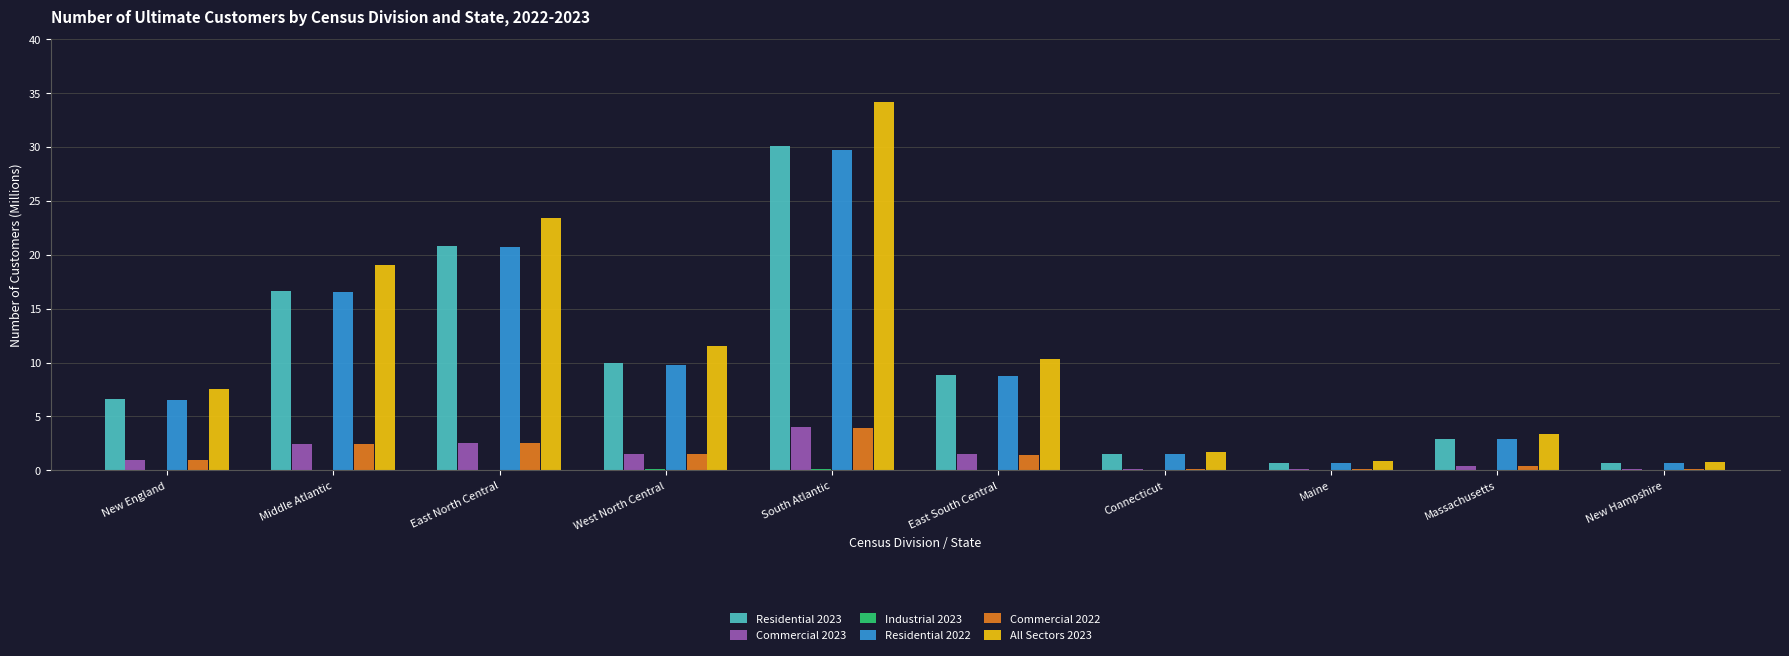

What is the sum of the All Sectors 2023 values at New Hampshire and New England?

8.3